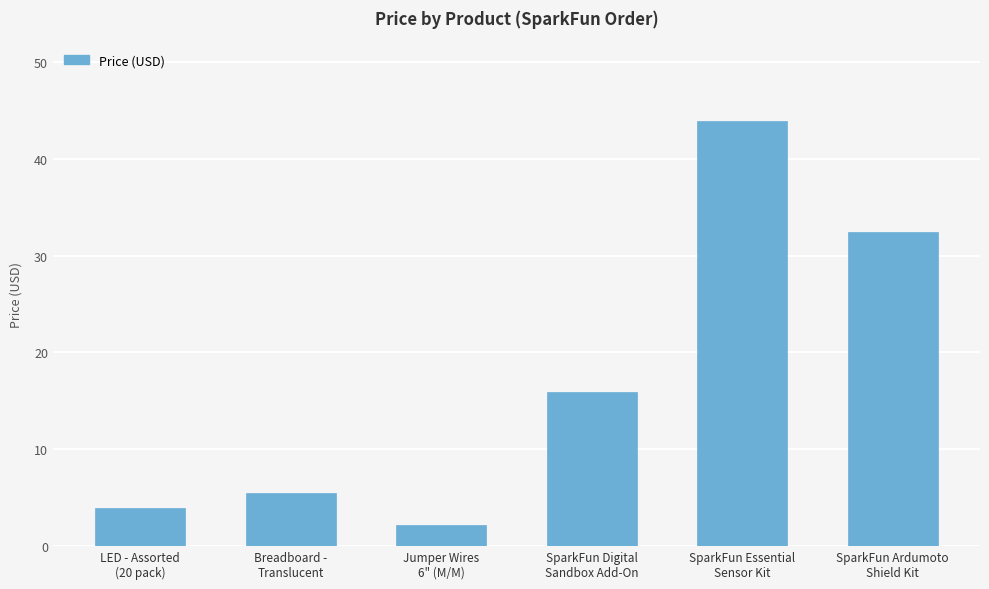

Rank the categories by value from lowest to highest.

Jumper Wires
6" (M/M), LED - Assorted
(20 pack), Breadboard -
Translucent, SparkFun Digital
Sandbox Add-On, SparkFun Ardumoto
Shield Kit, SparkFun Essential
Sensor Kit